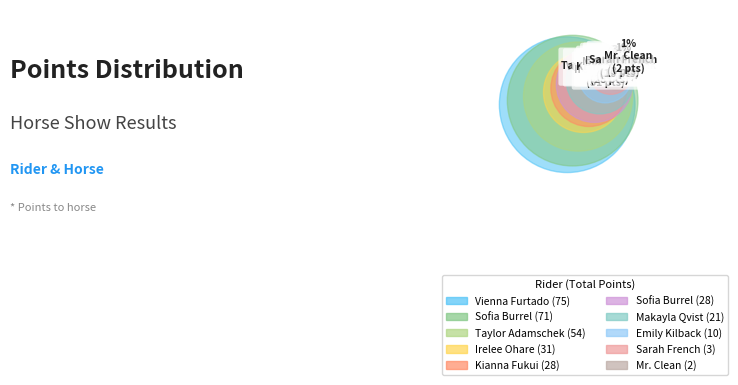

What is the largest slice in the pie chart?

Vienna Furtado
Purple Rain